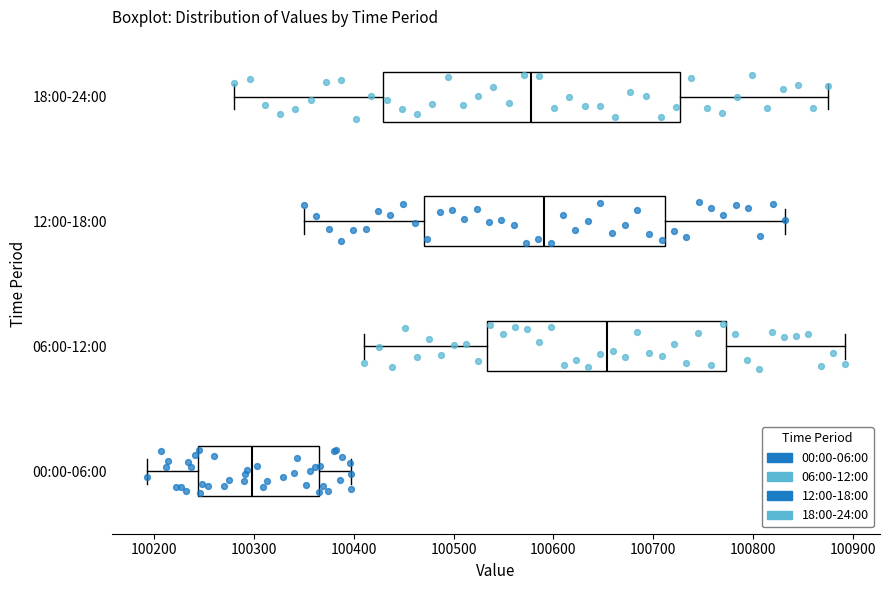

Where does the median line of the box for 06:00-12:00 sit on the x-axis? The values are not printed on the chart, so give them approximately, as read against the axis.

100650